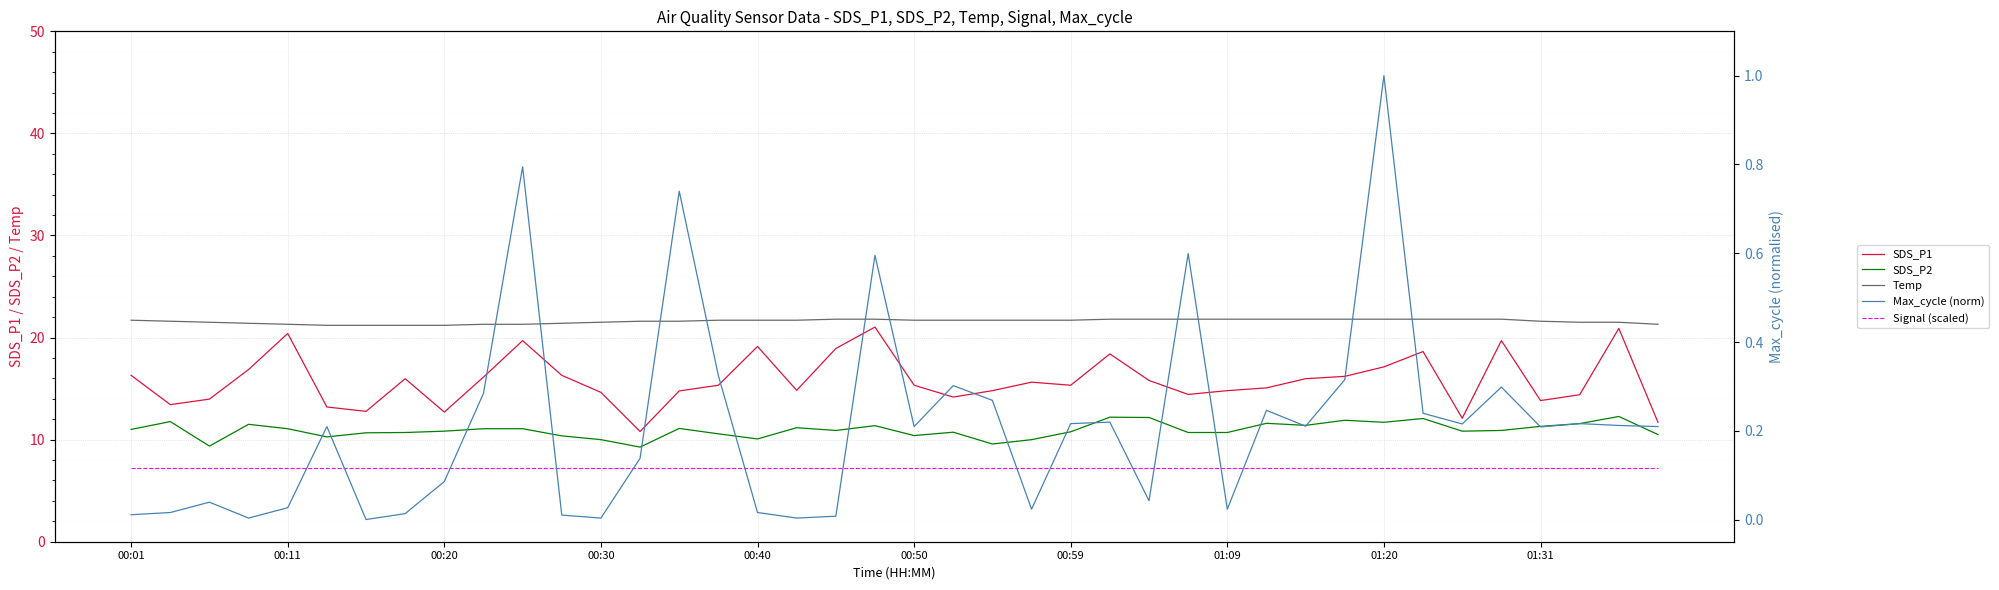

True or false: SDS_P2 and Signal (scaled) cross at least once.

False